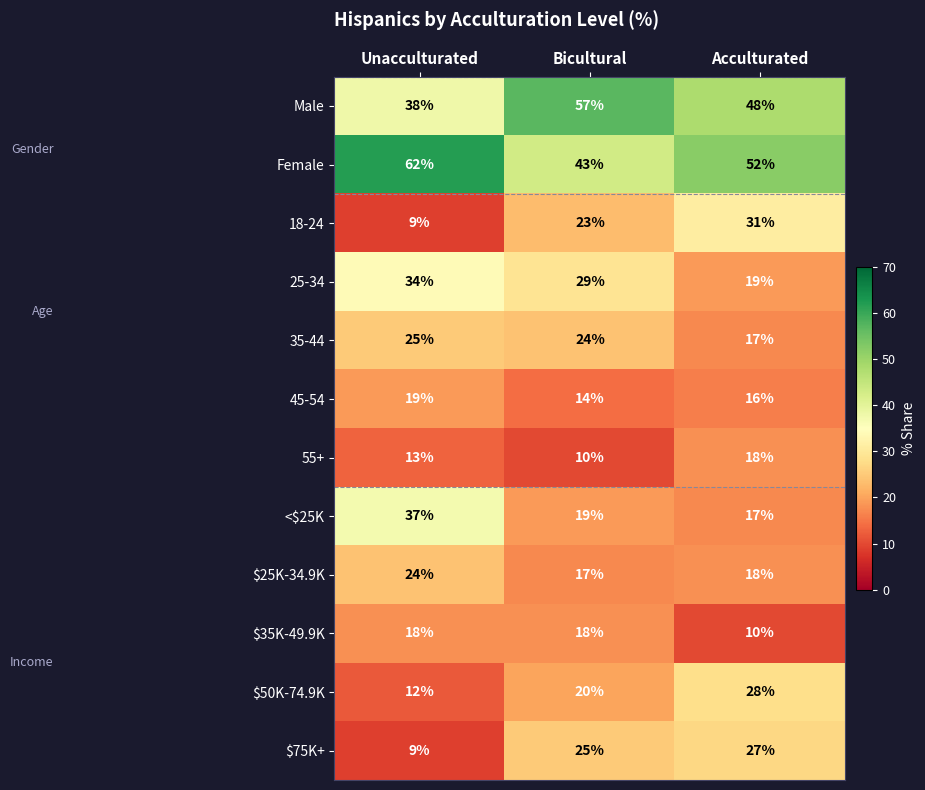

Which series changed the most between Bicultural and Acculturated?

25-34